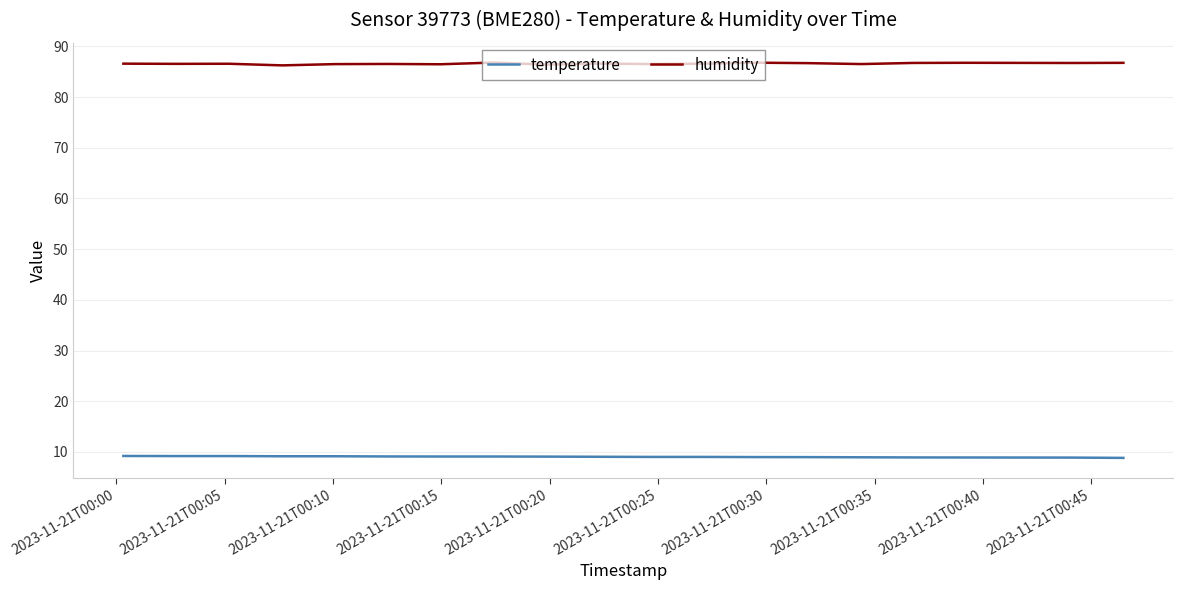

What is the maximum value for humidity?

86.8